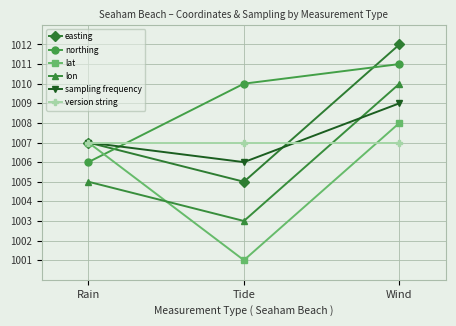

What is the value of the version string point at the 3rd from the left?

1007